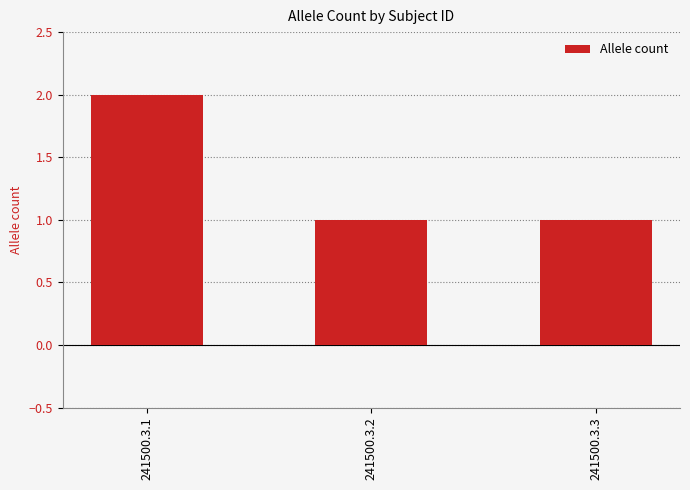

At which category does the chart reach its peak across all series?

241500.3.1